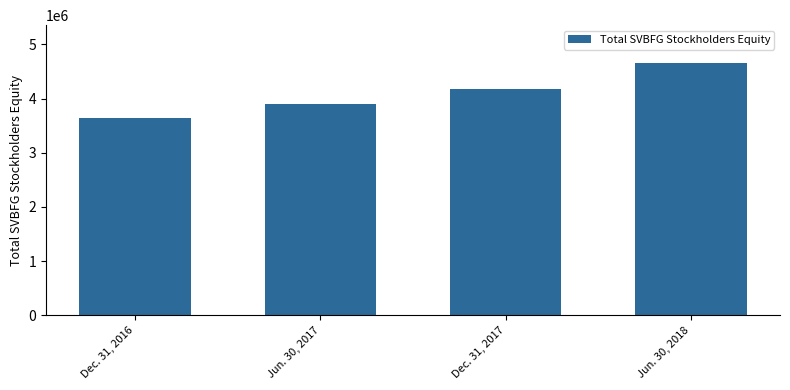

What is the value of the 3rd bar from the left?

4179795